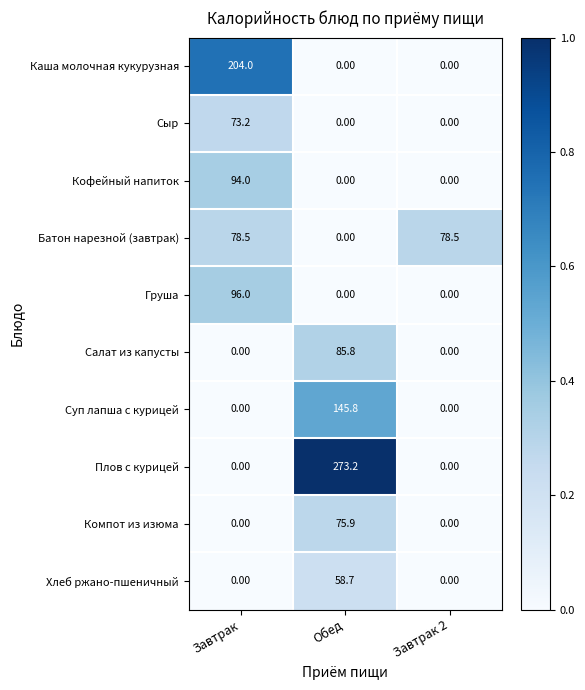

Rank the series by their maximum value, from highest to lowest.

Плов с курицей, Каша молочная кукурузная, Суп лапша с курицей, Груша, Кофейный напиток, Салат из капусты, Батон нарезной (завтрак), Компот из изюма, Сыр, Хлеб ржано-пшеничный